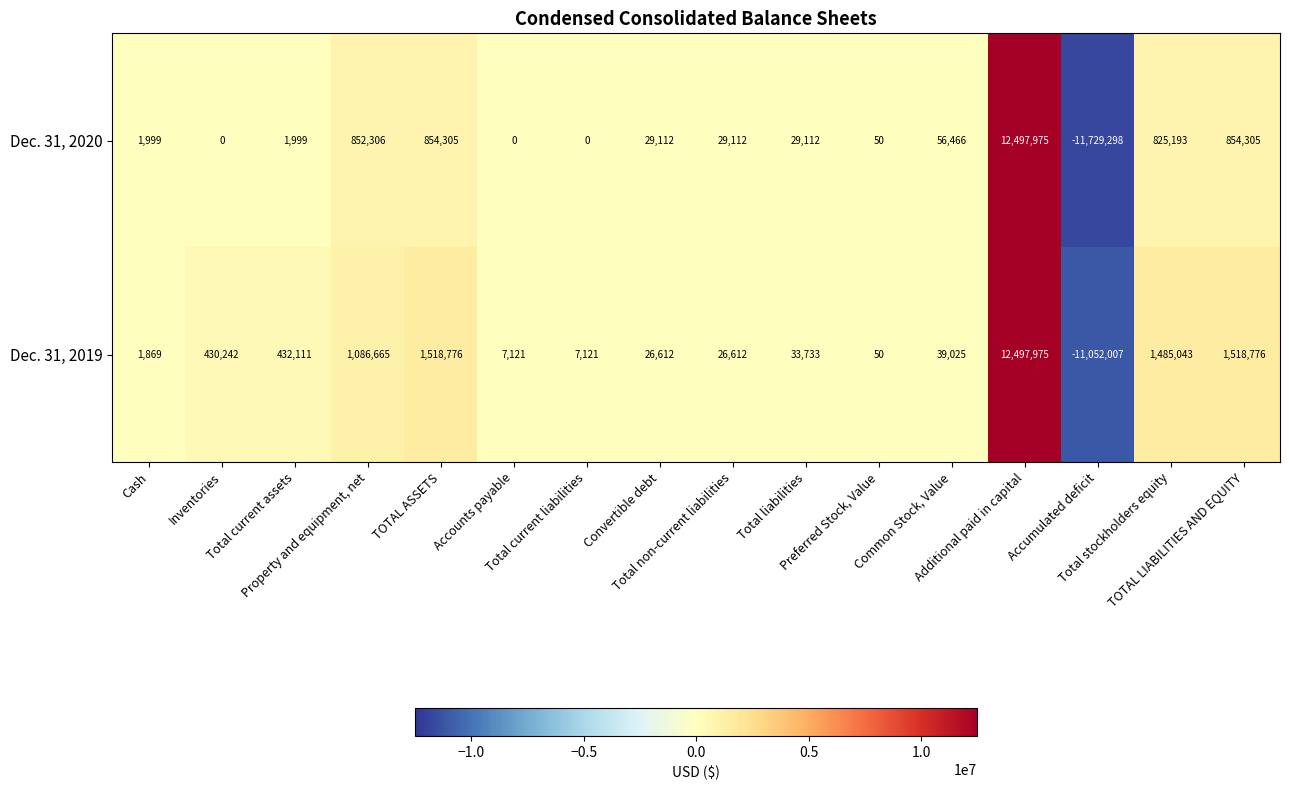

How many distinct data groups are displayed?

2